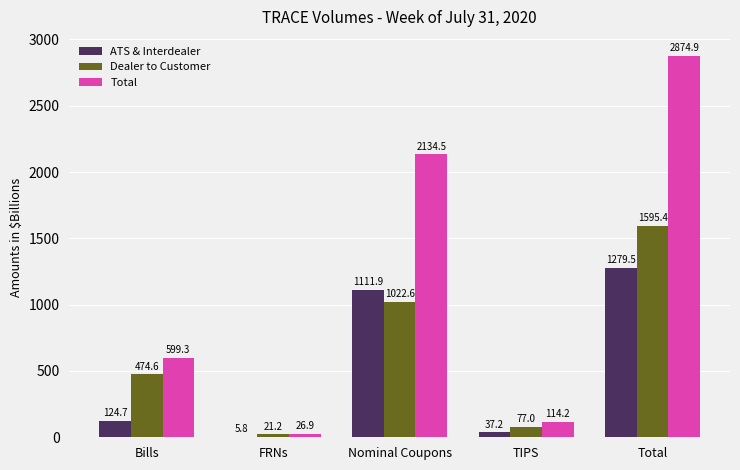

Is the value of Total at Nominal Coupons greater than the value of Dealer to Customer at Bills?

Yes